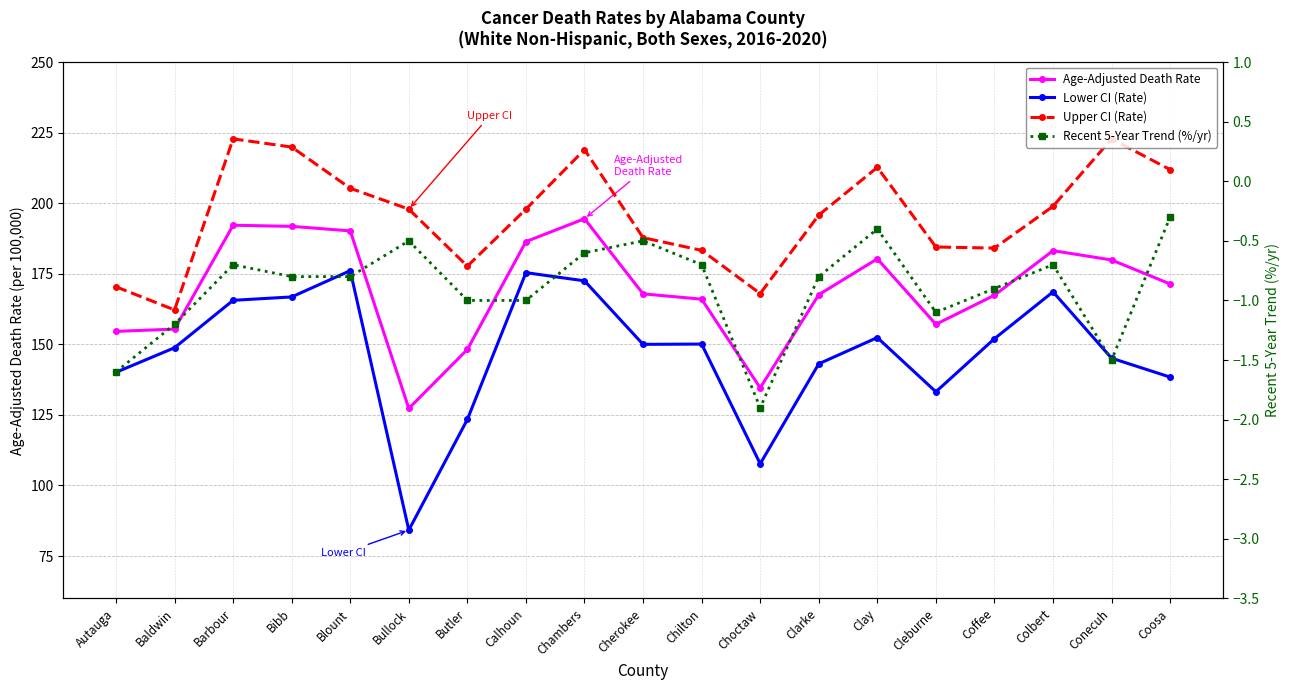

What is the highest value of the Recent 5-Year Trend (%/yr) series?

-0.3